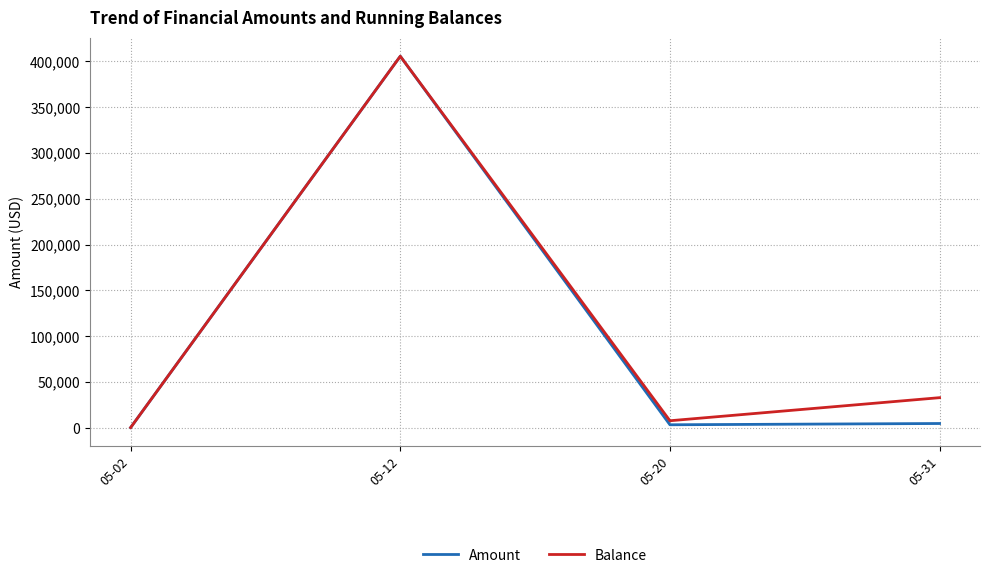

What is the difference between the highest and lowest values at 05-31?

28201.2